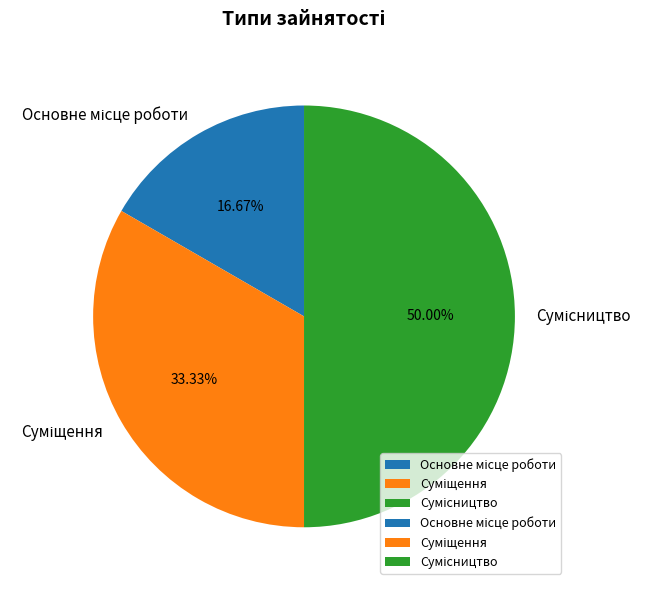

Count the number of slices in the pie.

3